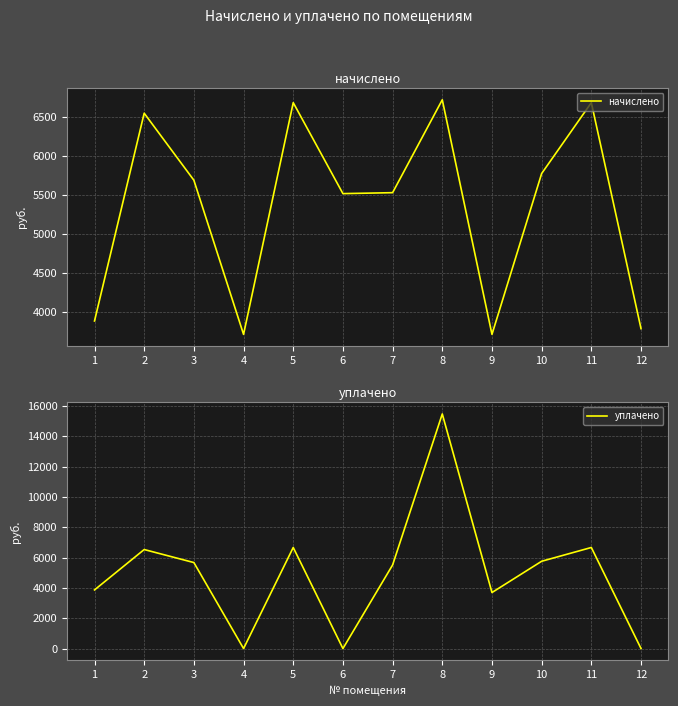

Which series ends up on top after the final intersection of начислено and уплачено?

начислено